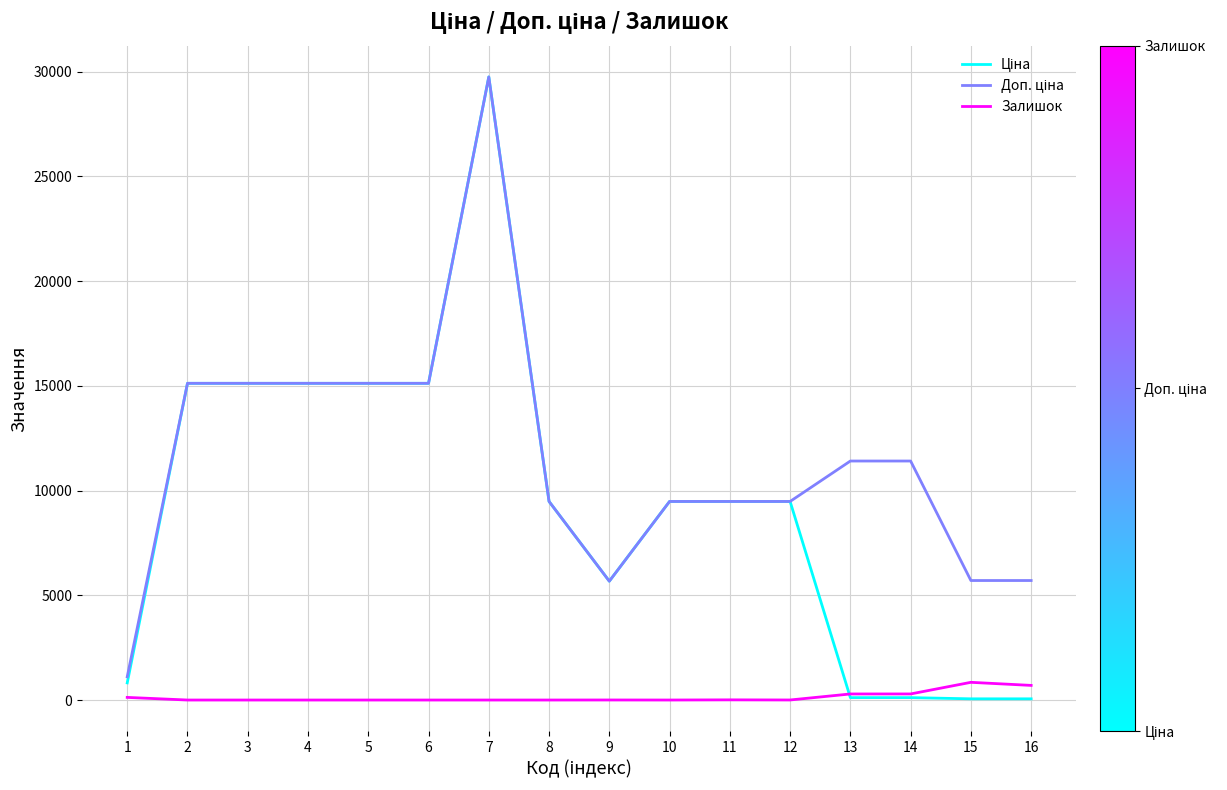

What is the total value across all series at 3?

30240.0